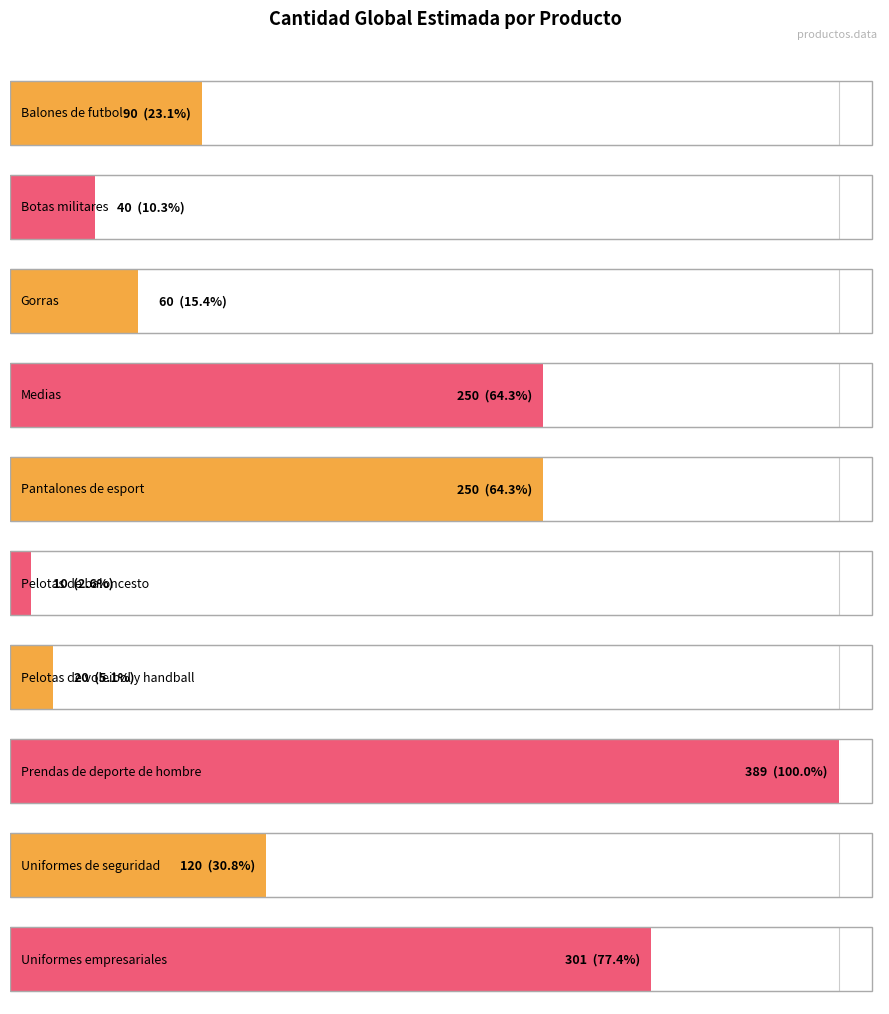

What is the difference between the maximum and minimum values?

379